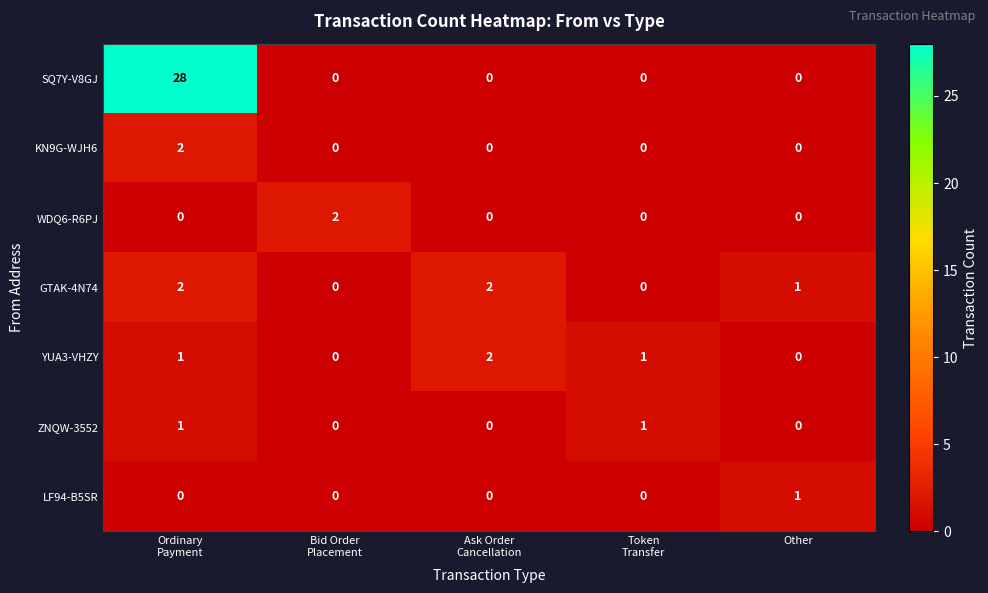

How many distinct data groups are displayed?

7